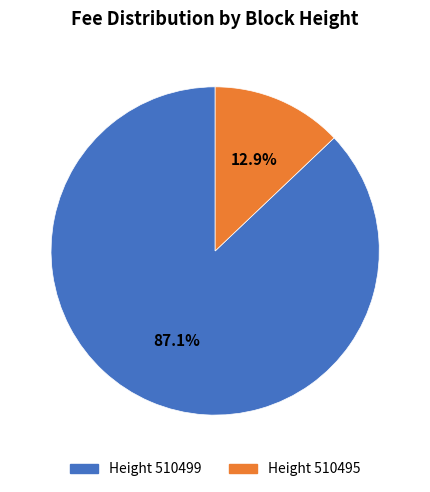

Between Height 510495 and Height 510499, which is larger?

Height 510499